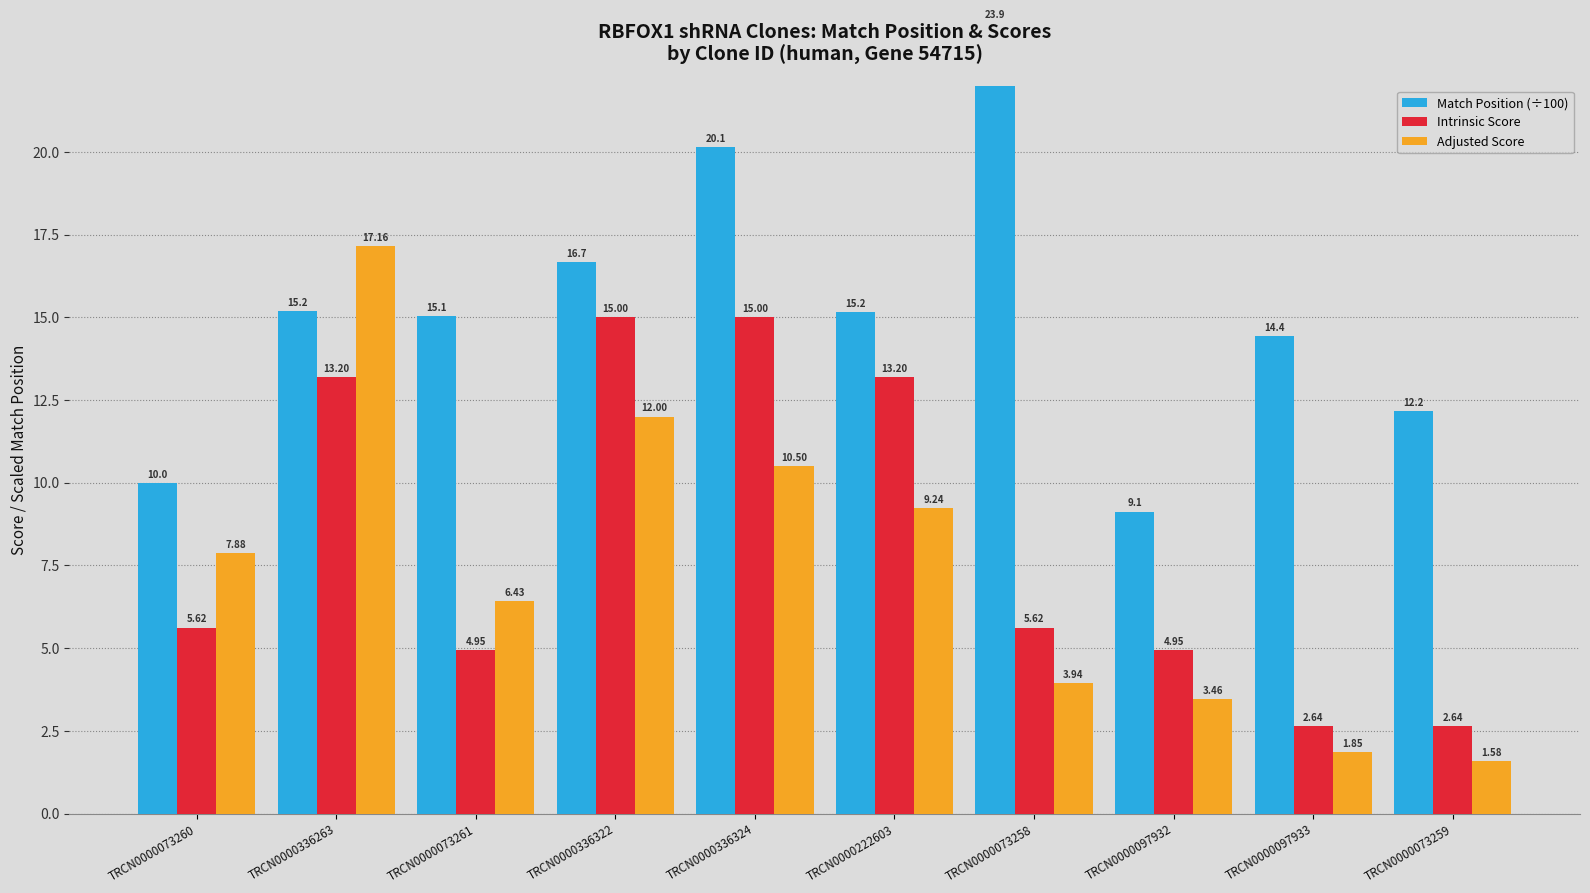

Which series changed the most between TRCN0000097932 and TRCN0000097933?

Match Position (÷100)